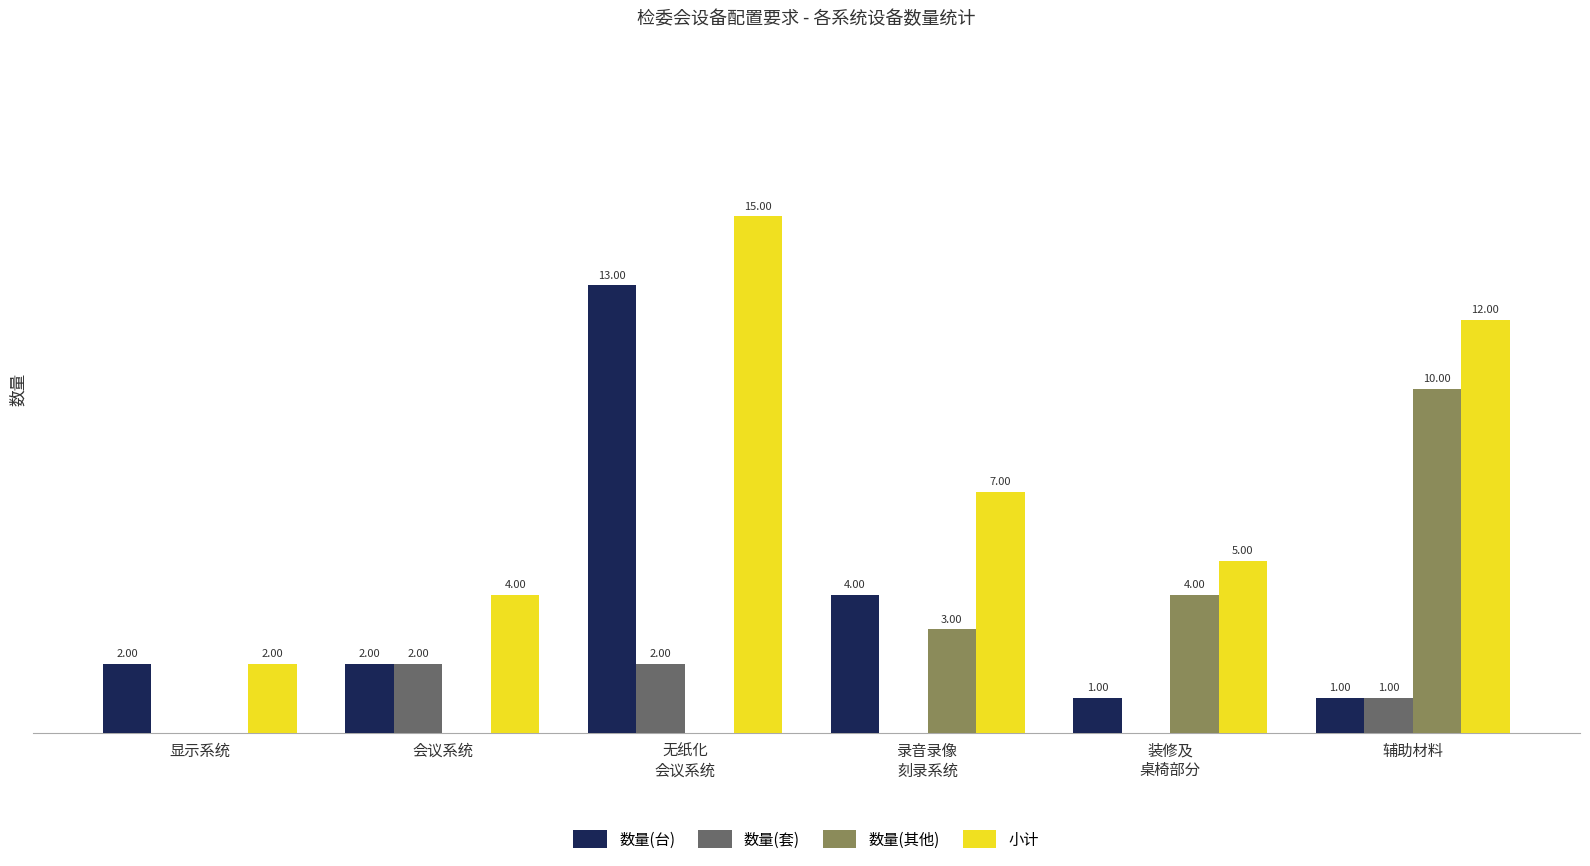

At which label is 数量(套) closest to 1?

辅助材料